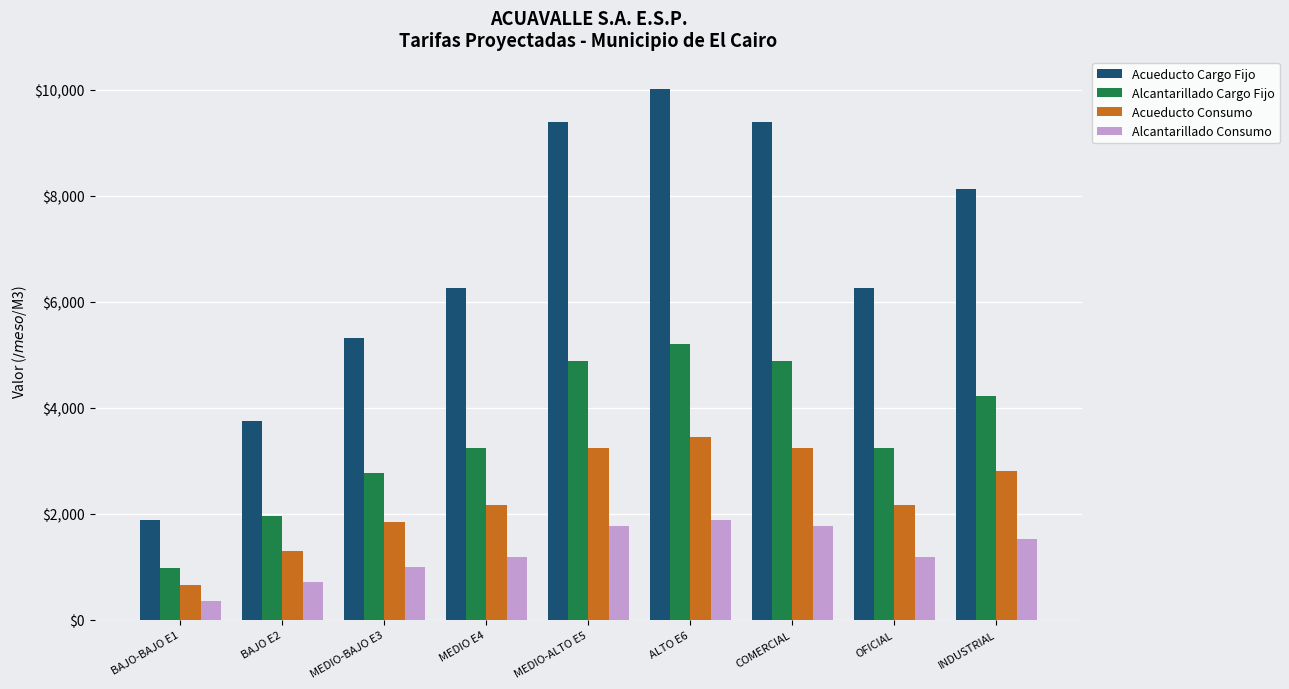

What is the maximum value for Acueducto Cargo Fijo?

10011.0